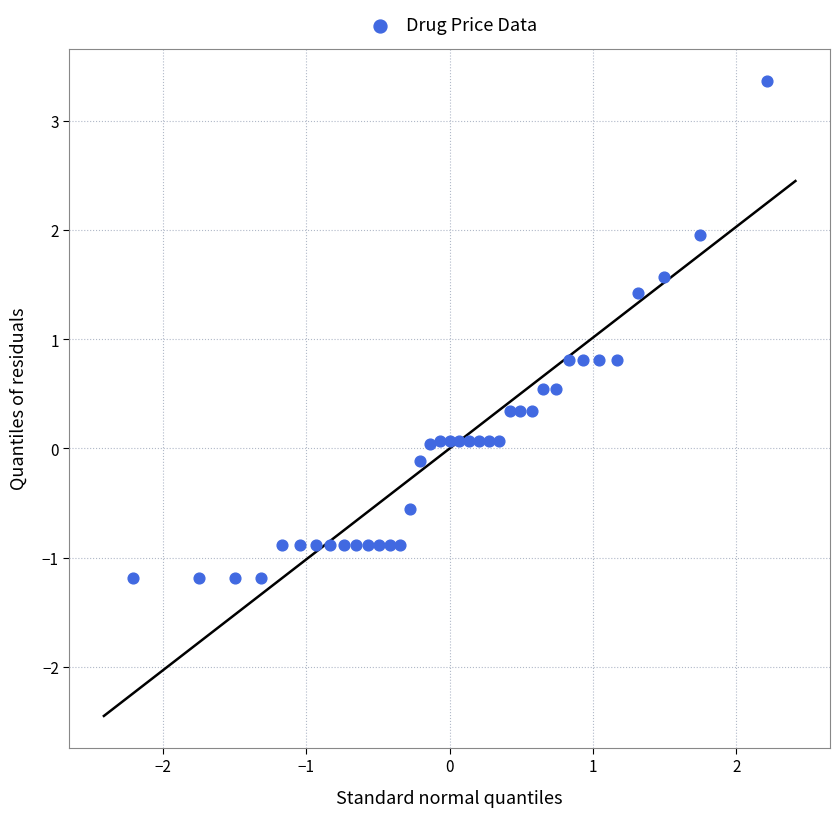

What is the range of X values (max minus min)?

4.4